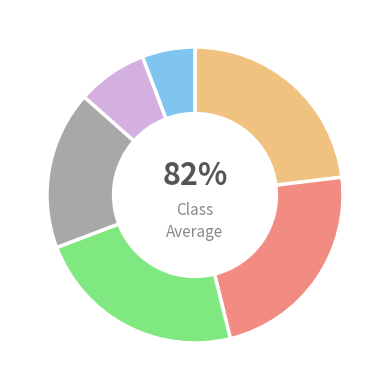

To the nearest percent, what is the average slice percentage?

17%